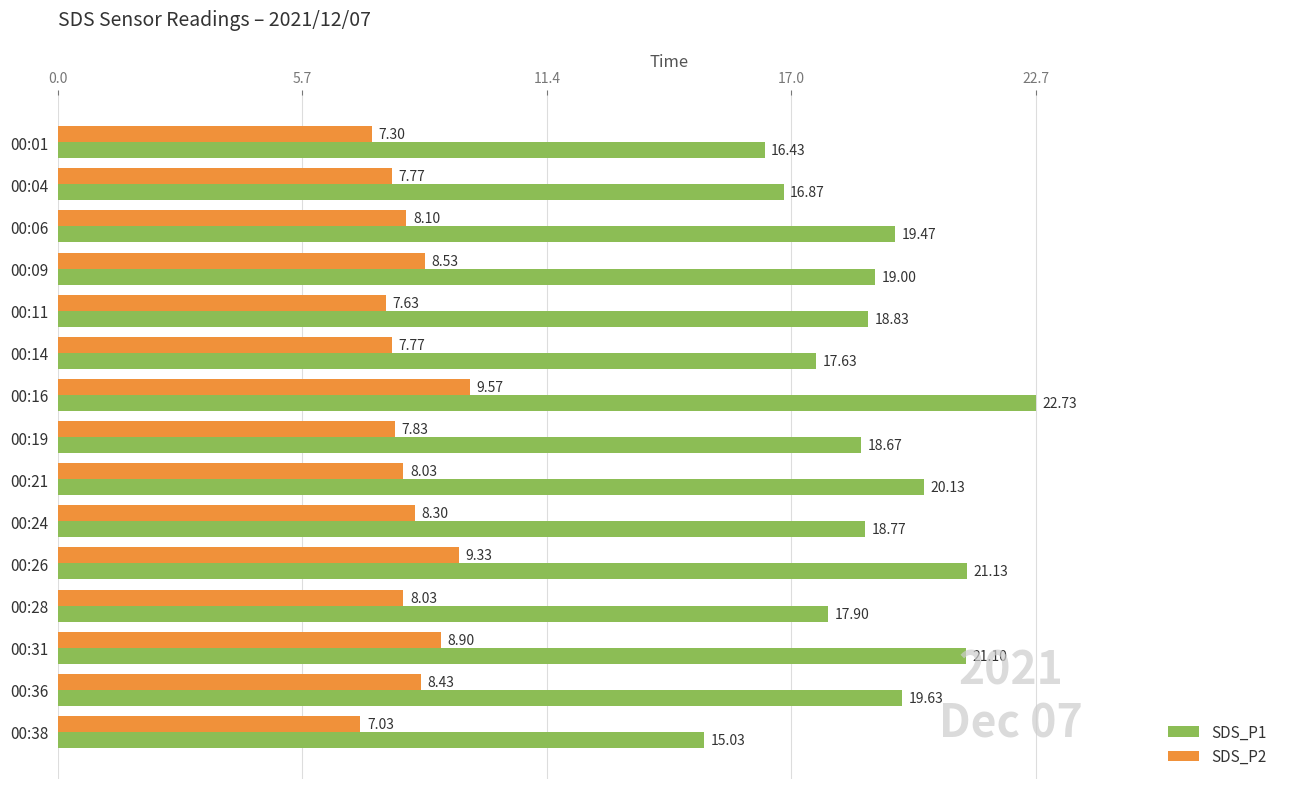

What is the total value across all series at 00:38?

22.1